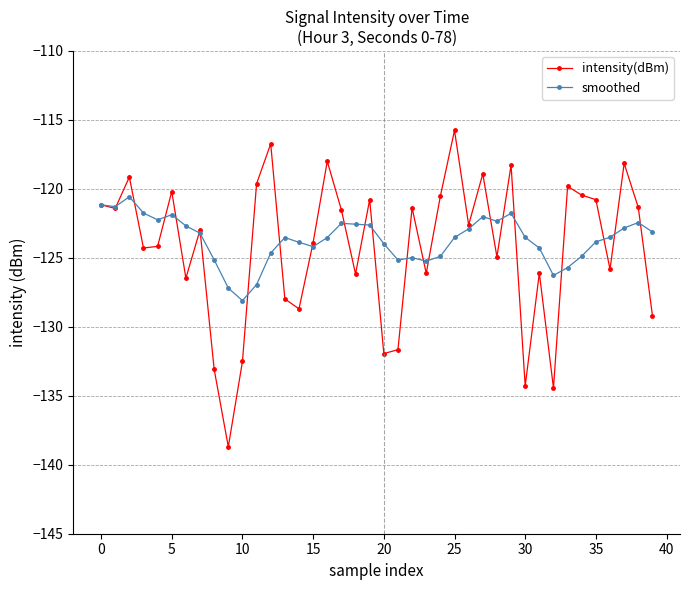

Rank the series by their average value, from lowest to highest.

intensity(dBm), smoothed